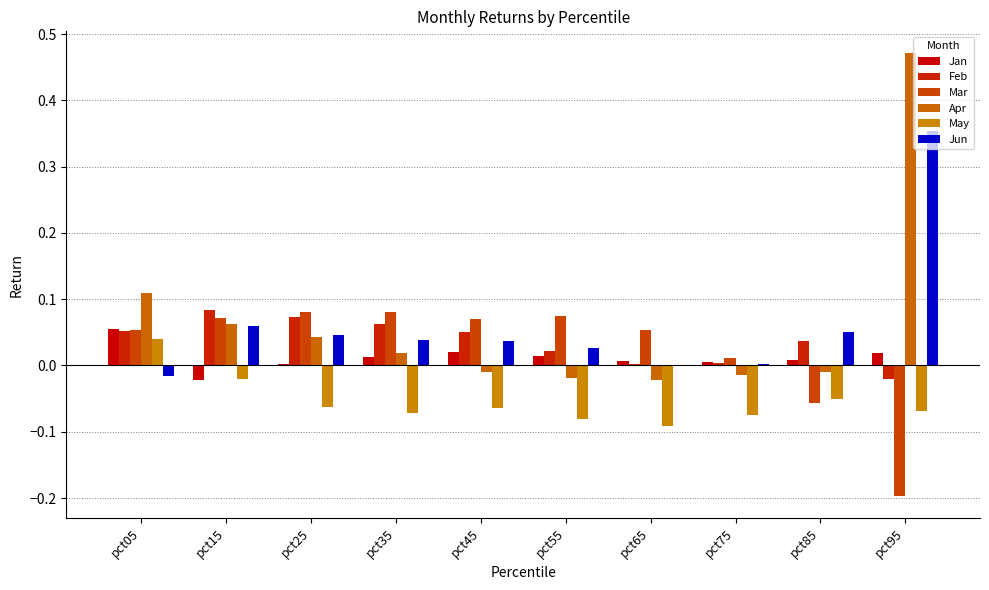

Reading left to right, list all the values displayed in this chart.

Jan: 0.1	-0.0	0.0	0.0	0.0	0.0	0.0	0.0	0.0	0.0
Feb: 0.1	0.1	0.1	0.1	0.1	0.0	0.0	0.0	0.0	-0.0
Mar: 0.1	0.1	0.1	0.1	0.1	0.1	0.1	0.0	-0.1	-0.2
Apr: 0.1	0.1	0.0	0.0	-0.0	-0.0	-0.0	-0.0	-0.0	0.5
May: 0.0	-0.0	-0.1	-0.1	-0.1	-0.1	-0.1	-0.1	-0.1	-0.1
Jun: -0.0	0.1	0.0	0.0	0.0	0.0	-0.0	0.0	0.1	0.4